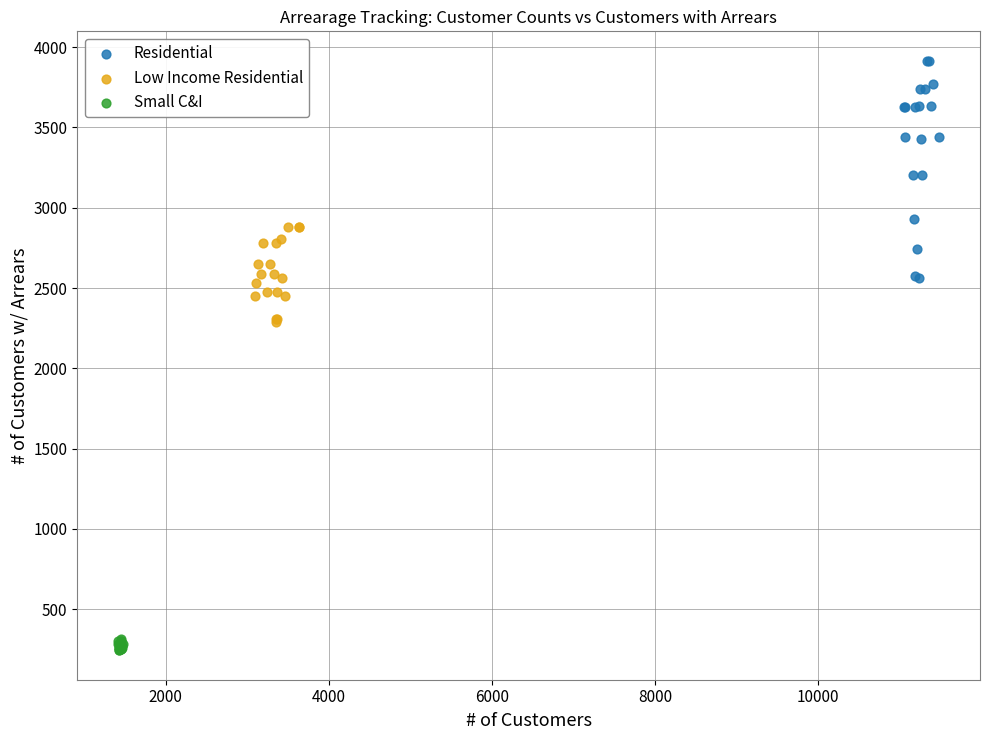

Which series reaches the minimum Y coordinate?

Small C&I